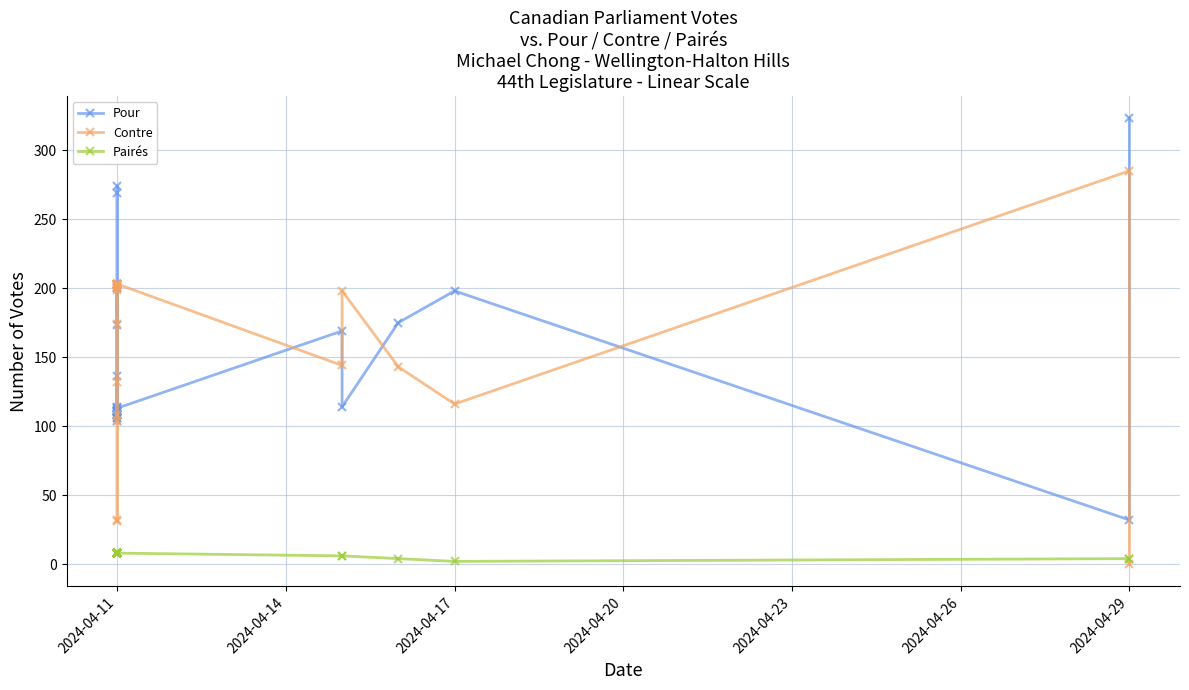

What is the label of the 30th point from the right?

2024-04-11